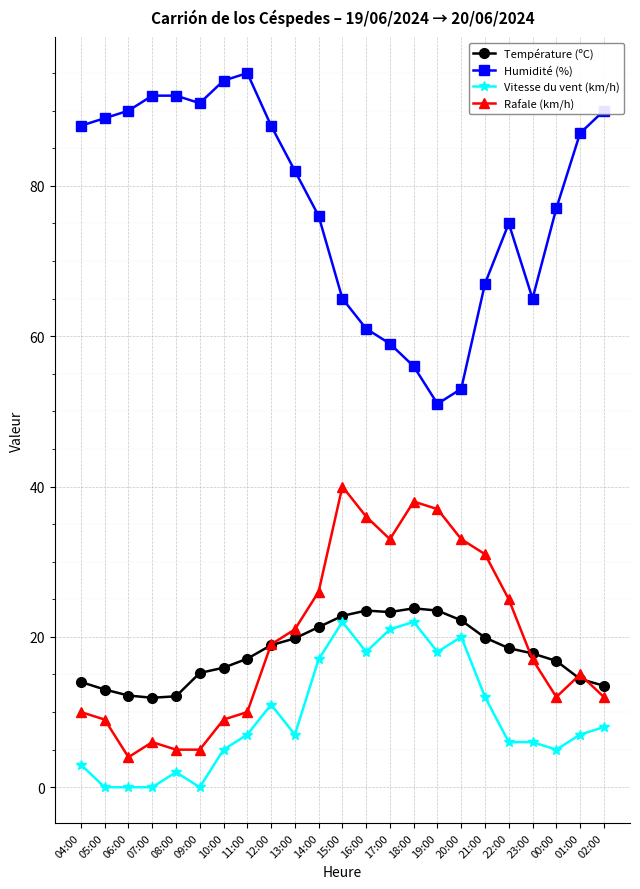

What is the difference between the maximum and second lowest values in the Humidité (%) series?

42.0